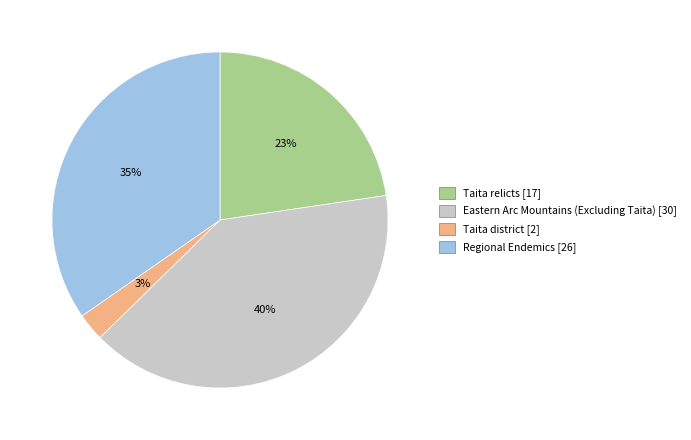

To the nearest percent, what is the difference between the Taita district and Regional Endemics slice percentages?

32%